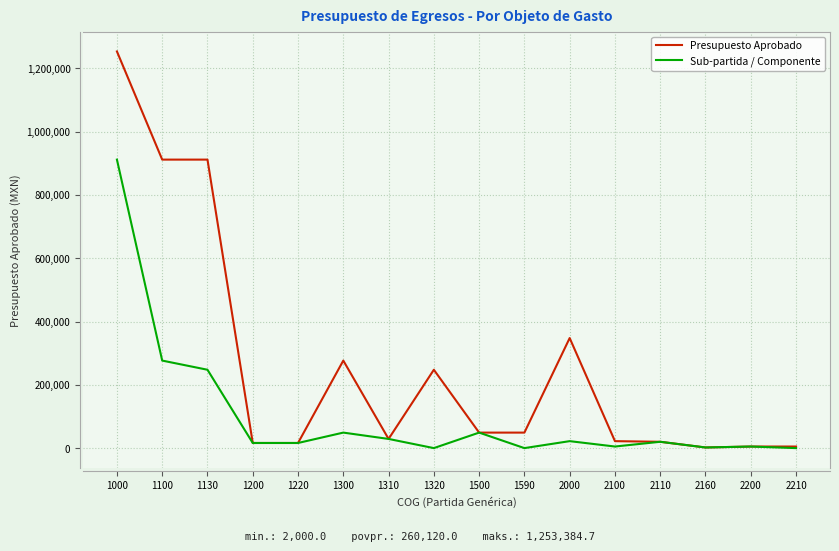

The value of Presupuesto Aprobado at 1130 is 493669.3. True or false?

False